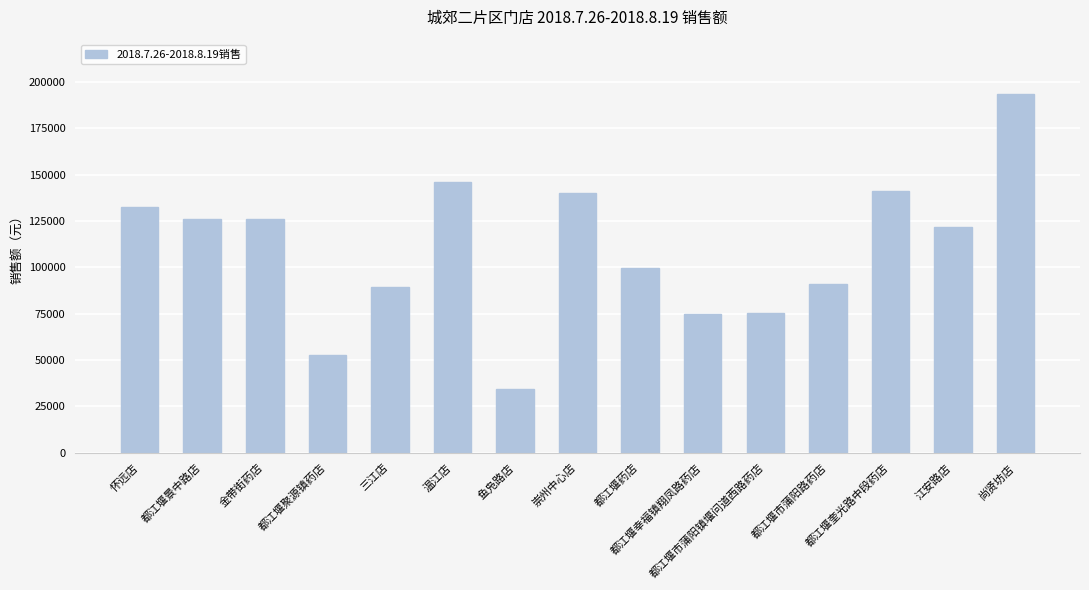

Where does the data first go above 121614?

怀远店